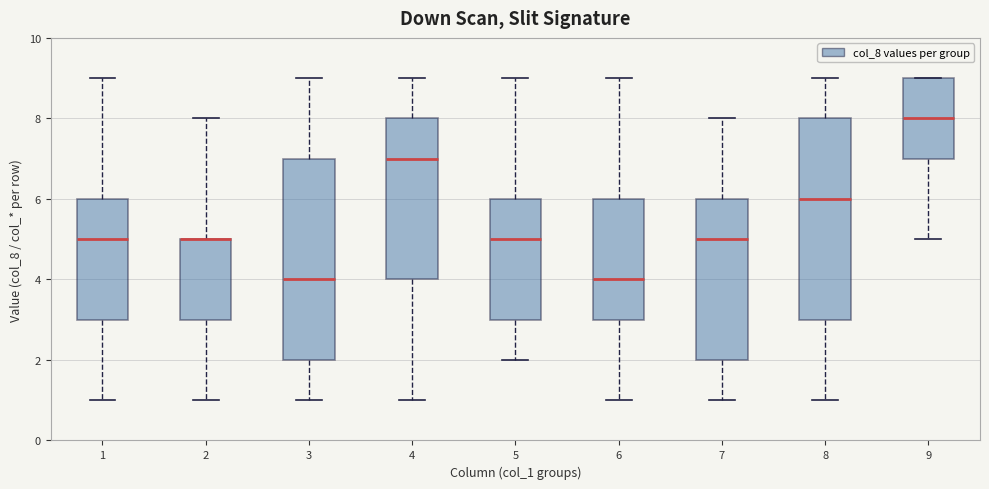

Reading left to right, transcribe this box plot: for each box, give where its median line is, the range the box spans, and where its two whiskers end, as read against the y-axis. The values are not printed on the chart, so give them approximately, as read against the axis.

1: median 5, box 3 to 6, whiskers 1 to 9
2: median 5 (drawn on the box's upper edge), box 3 to 5, whiskers 1 to 8
3: median 4, box 2 to 7, whiskers 1 to 9
4: median 7, box 4 to 8, whiskers 1 to 9
5: median 5, box 3 to 6, whiskers 2 to 9
6: median 4, box 3 to 6, whiskers 1 to 9
7: median 5, box 2 to 6, whiskers 1 to 8
8: median 6, box 3 to 8, whiskers 1 to 9
9: median 8, box 7 to 9, whiskers 5 to 9